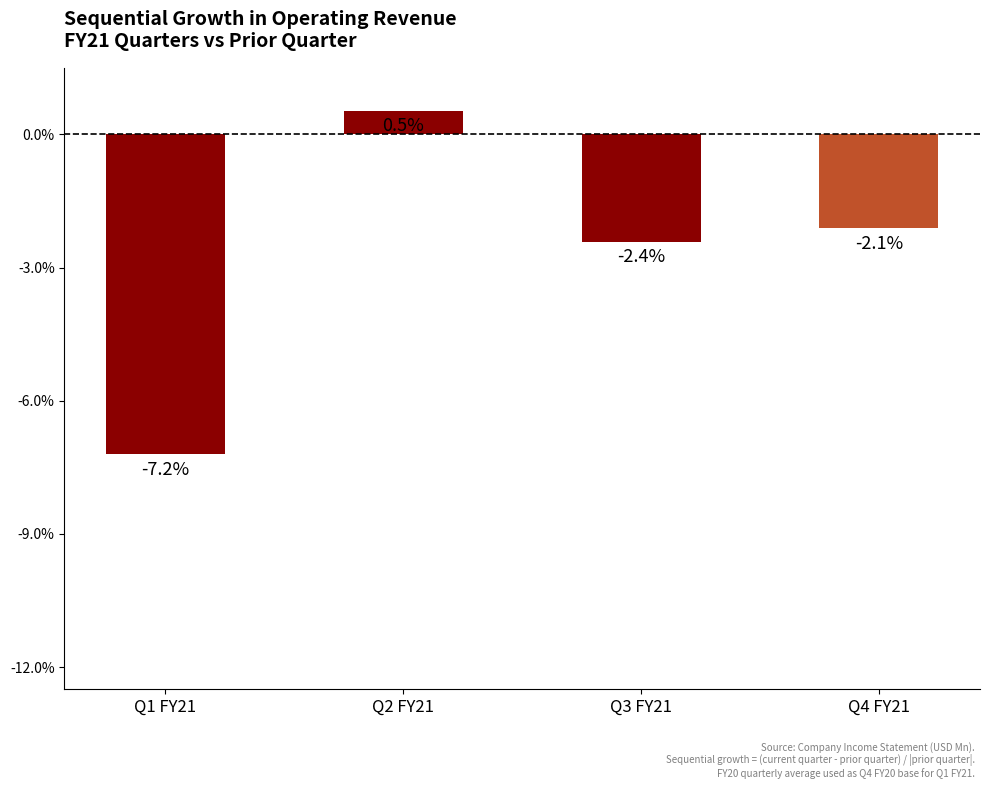

True or false: the data shows -2.4 at Q3 FY21.

True